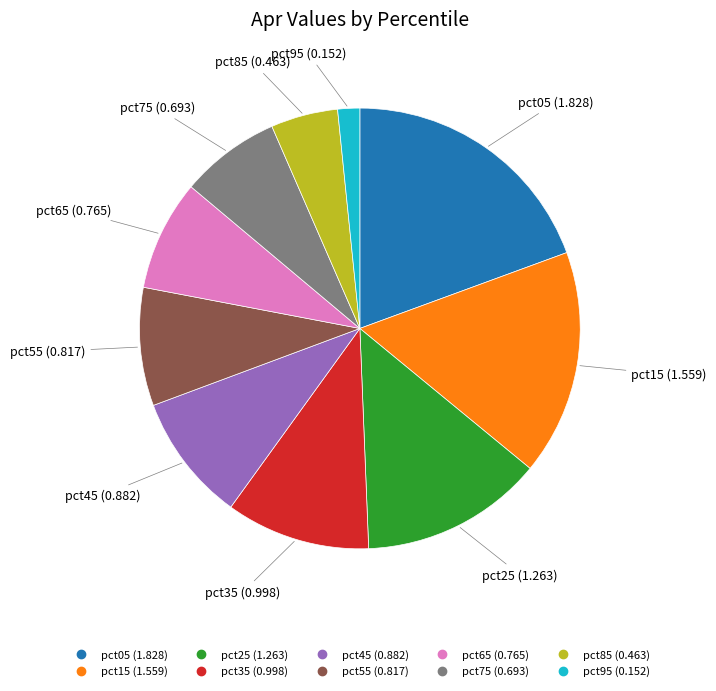

The pct55 slice represents 21% of the pie. True or false?

False